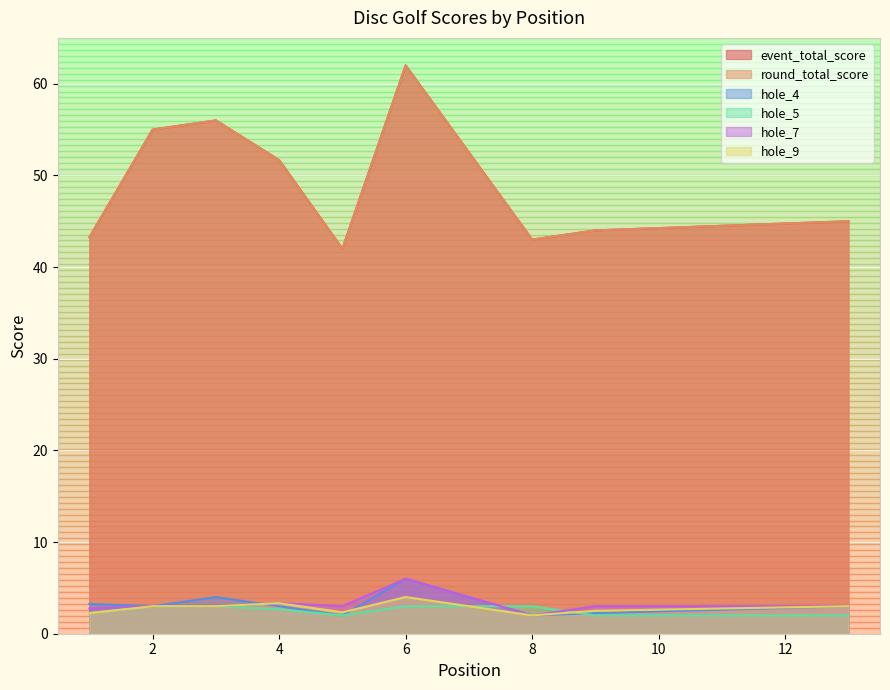

At which label does event_total_score reach its peak?

6